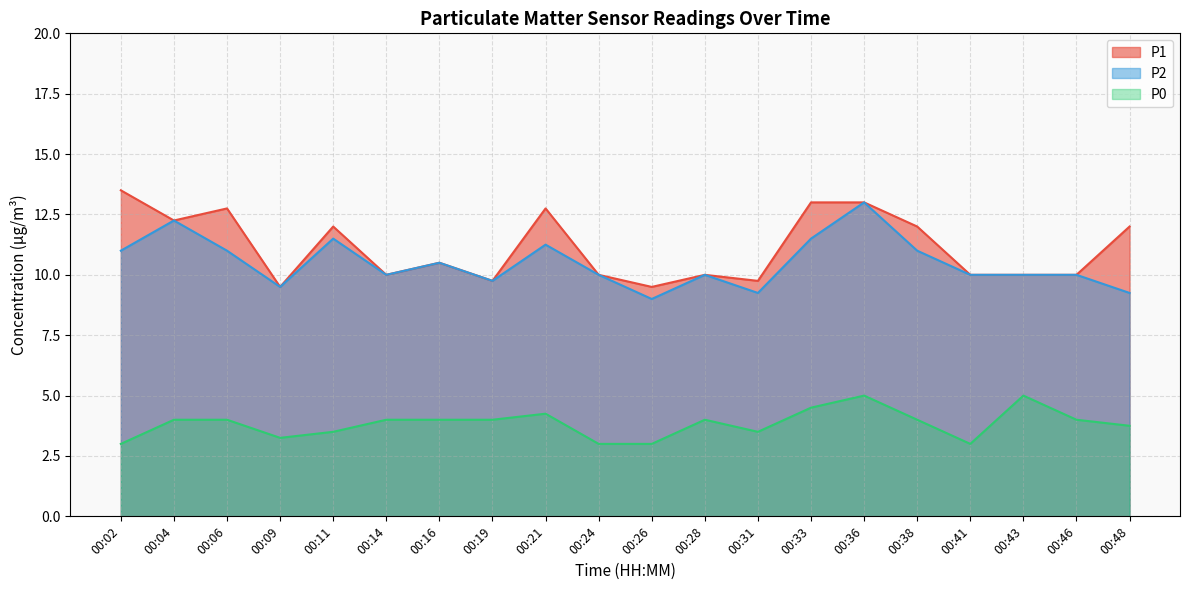

What is the value of the P1 point at the 20th from the left?

12.0